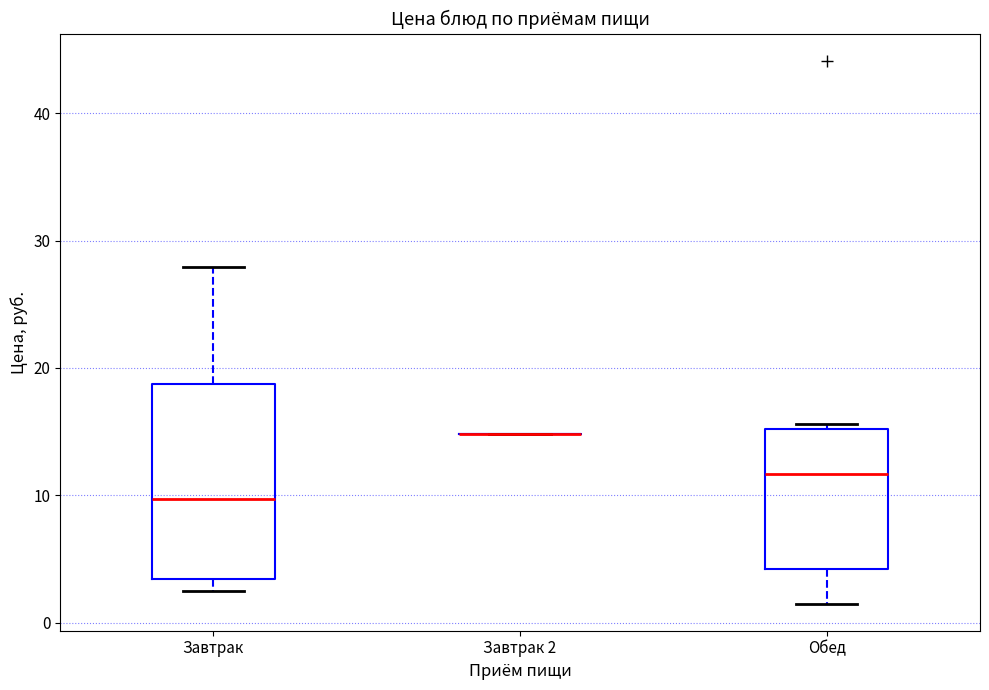

Reading left to right, read every box against the y-axis: the position of its median line, the range the box covers, and the ends of its whiskers. The values are not printed on the chart, so give them approximately, as read against the axis.

Завтрак: median 10, box 3 to 19, whiskers 3 (just below the box's lower edge) to 28
Завтрак 2: box collapsed to a line at 15, whiskers 15 to 15
Обед: median 12, box 4 to 15, whiskers 2 to 16